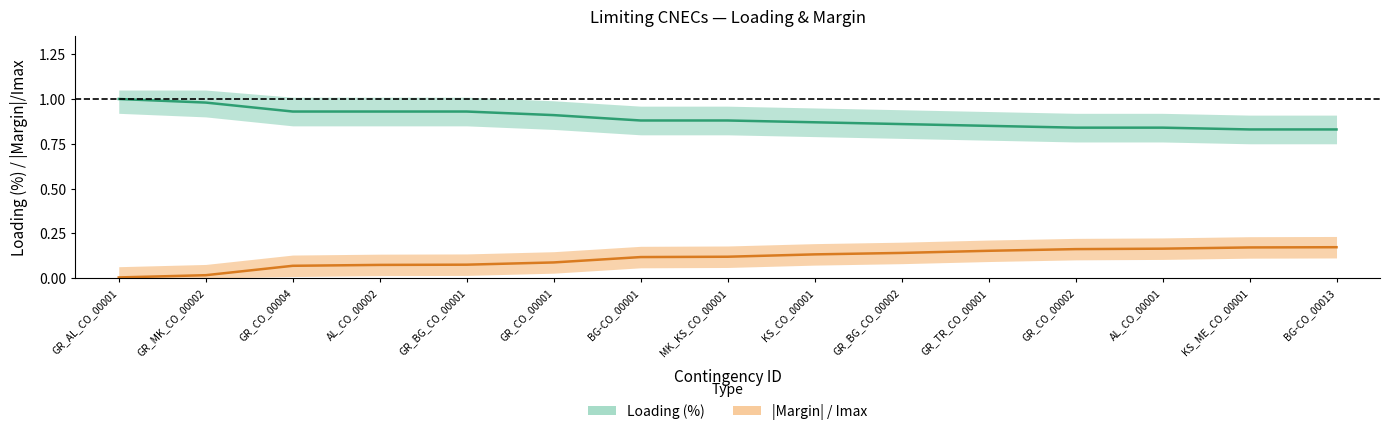

At how many categories does at least one series exceed 0?

15